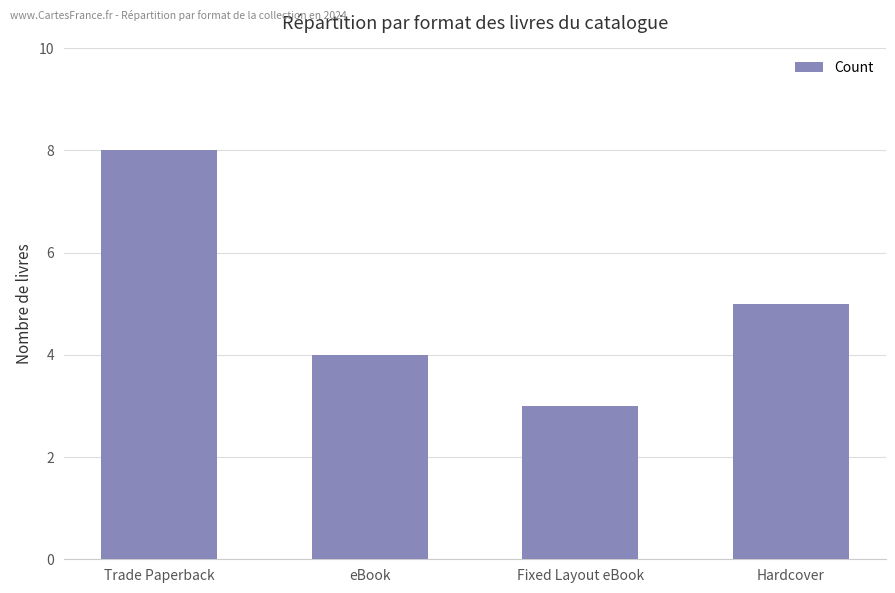

List the labels in order of value, smallest first.

Fixed Layout eBook, eBook, Hardcover, Trade Paperback